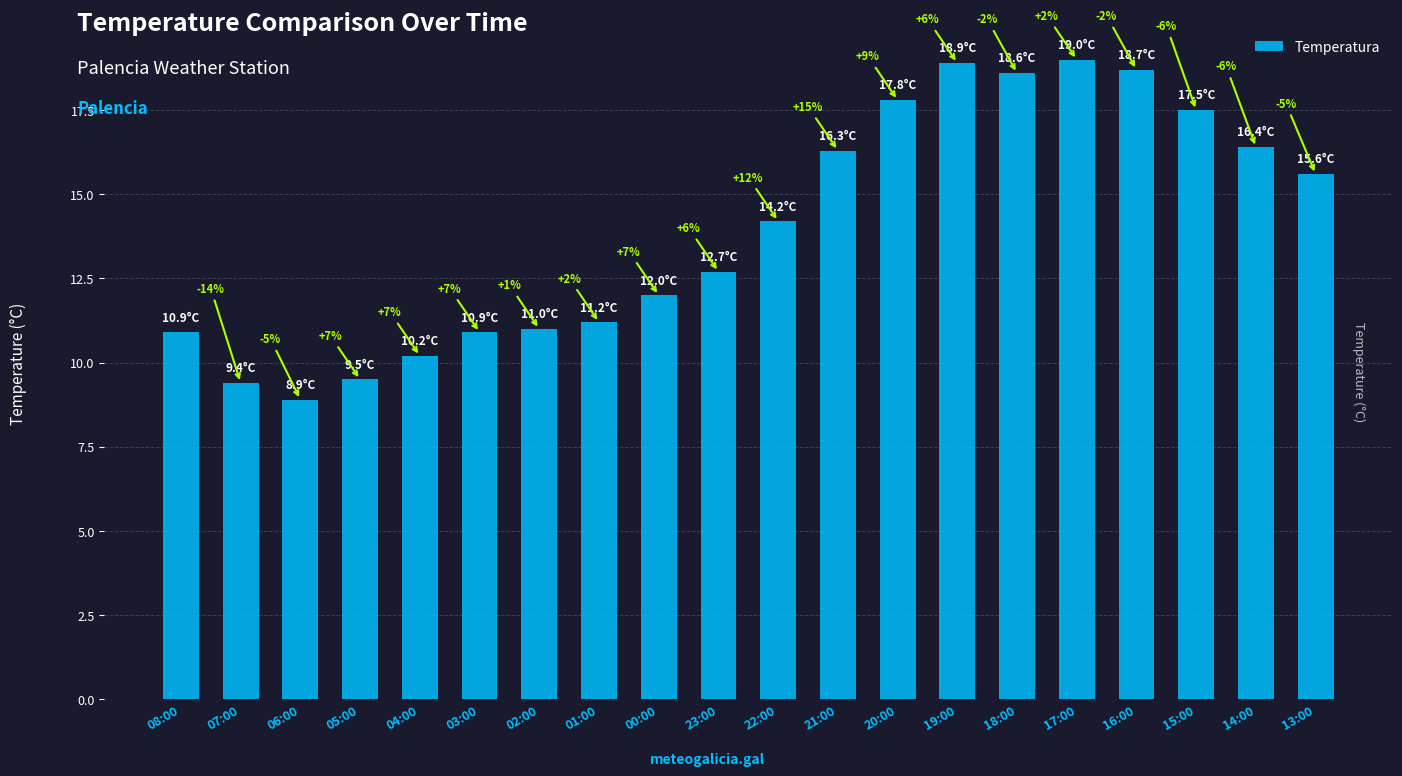

Which category has the lowest value across all series?

06:00